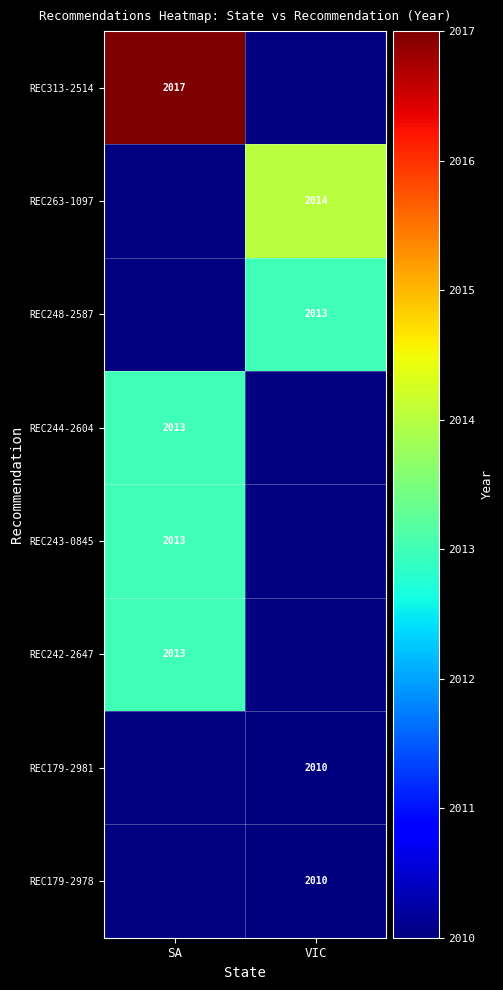

True or false: REC263-1097 has a value of 728 at VIC.

False